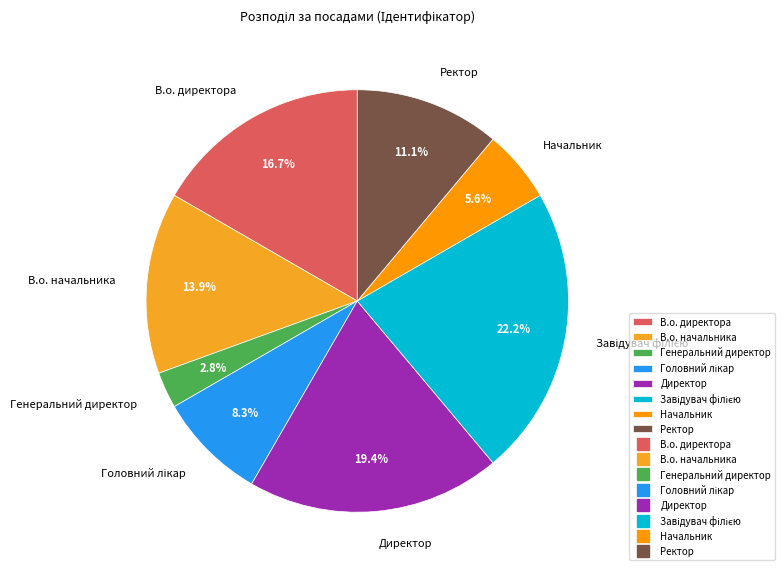

Which category has the smallest portion of the pie?

Генеральний директор